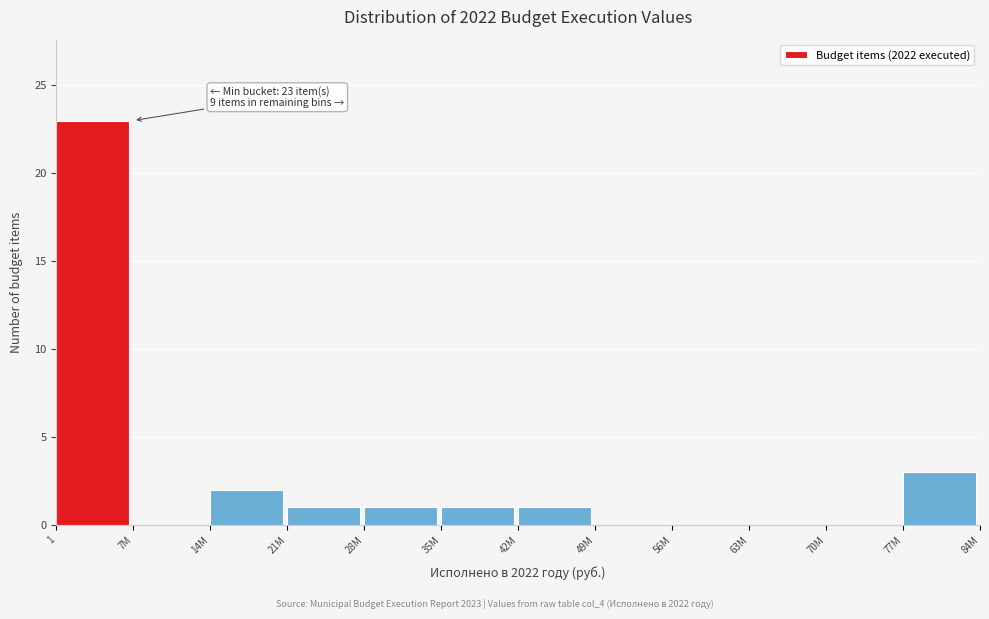

Reading left to right, transcribe all the data shown in this chart.

1=23	7M=0	14M=2	21M=1	28M=1	35M=1	42M=1	49M=0	56M=0	63M=0	70M=0	77M=3